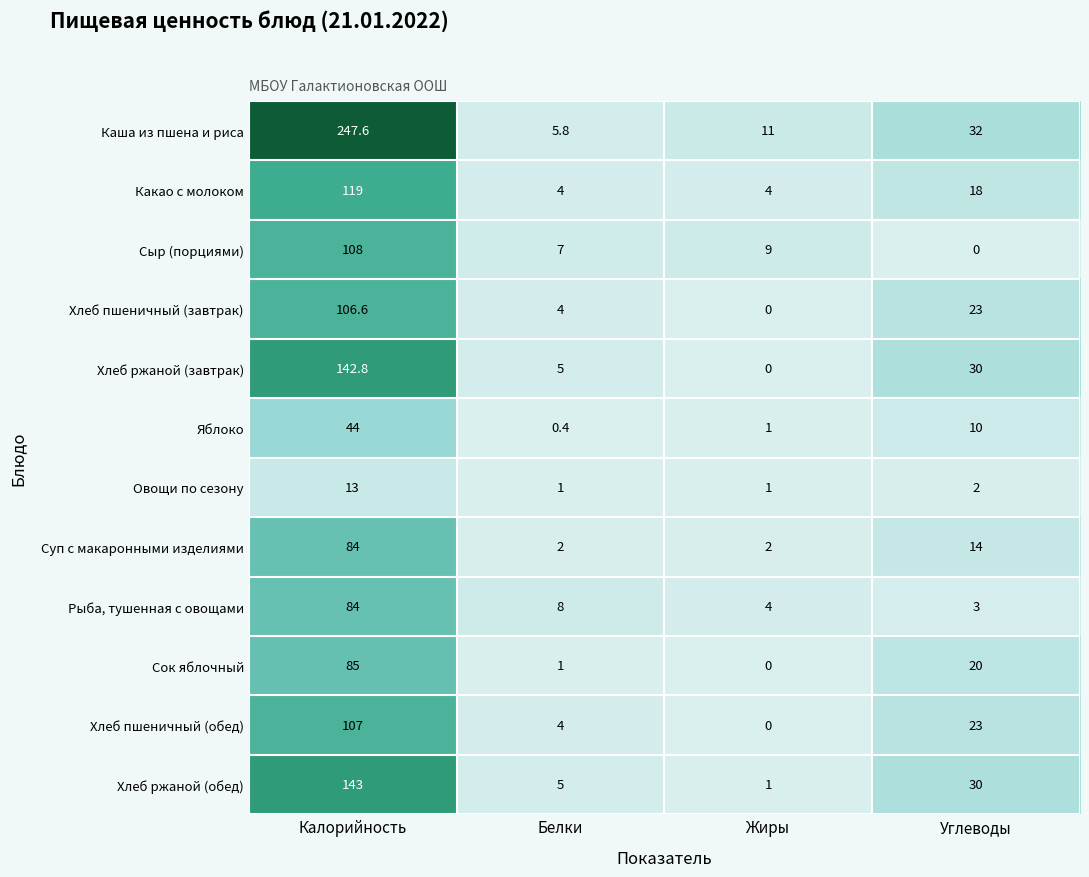

Between Калорийность and Жиры, which series saw the biggest shift?

Каша из пшена и риса